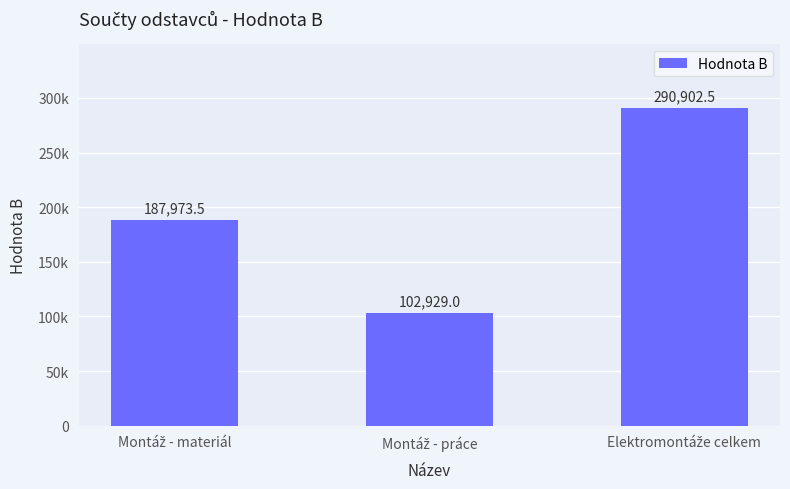

Reading left to right, extract all data points from this chart.

187973.5	102929.0	290902.5